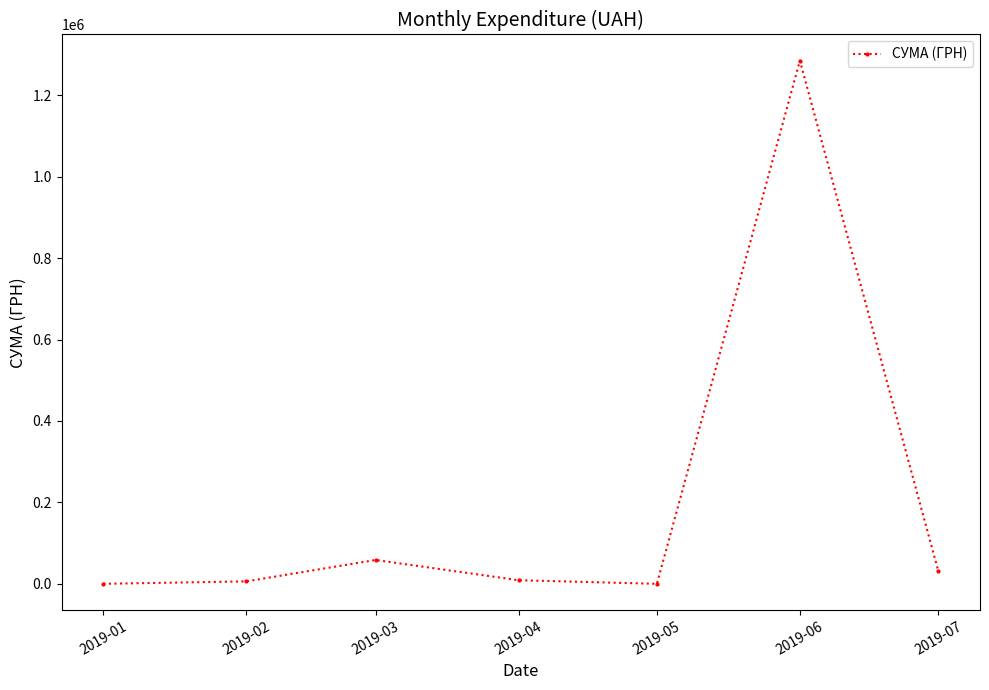

What is the difference between the maximum and minimum values?

1285003.5